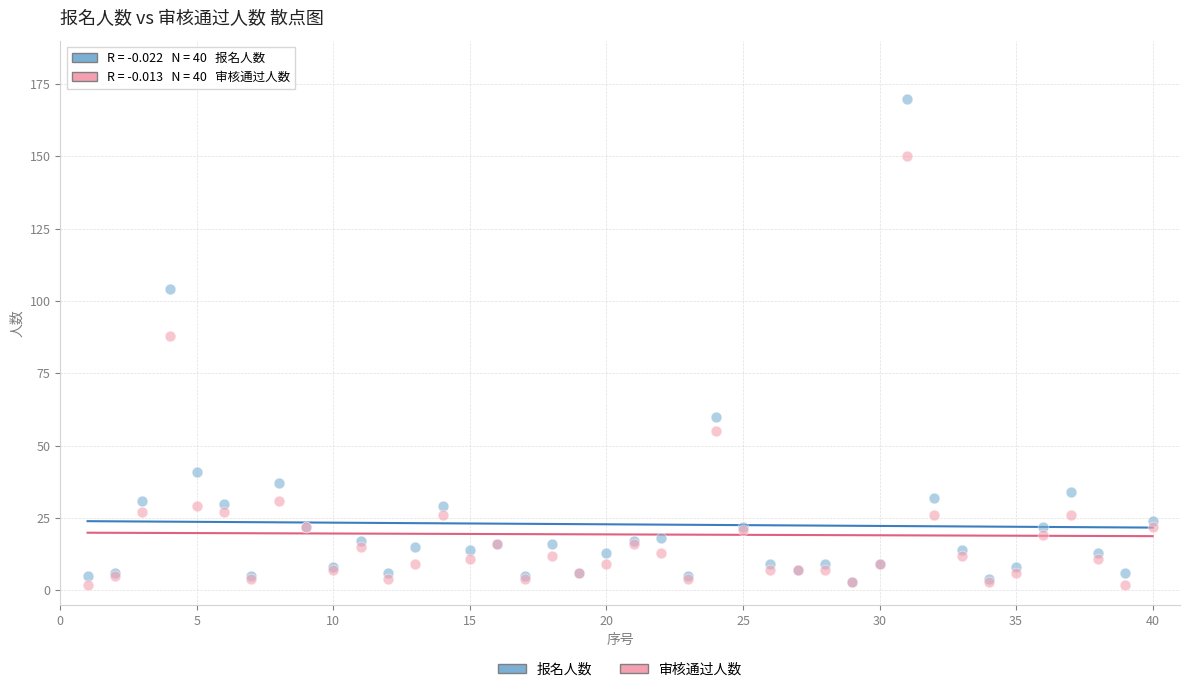

In the 报名人数 series, what Y value is closest to 86?

104